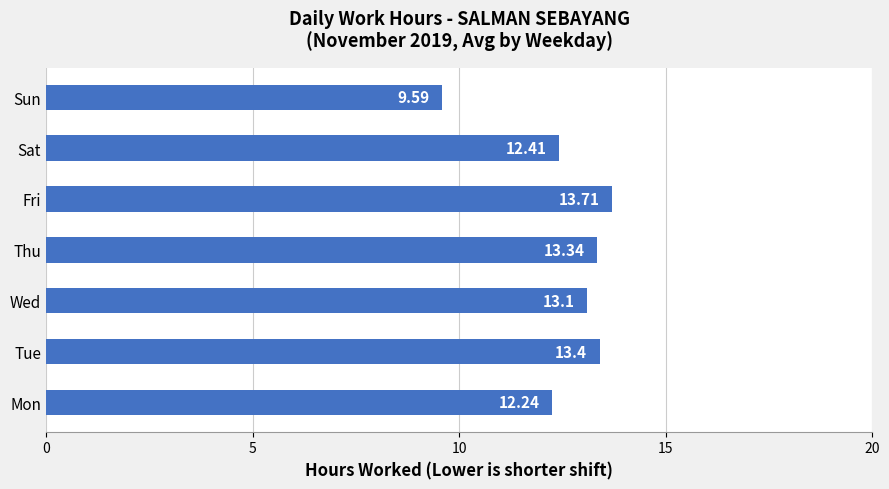

Which label corresponds to the smallest value in the chart?

Sun